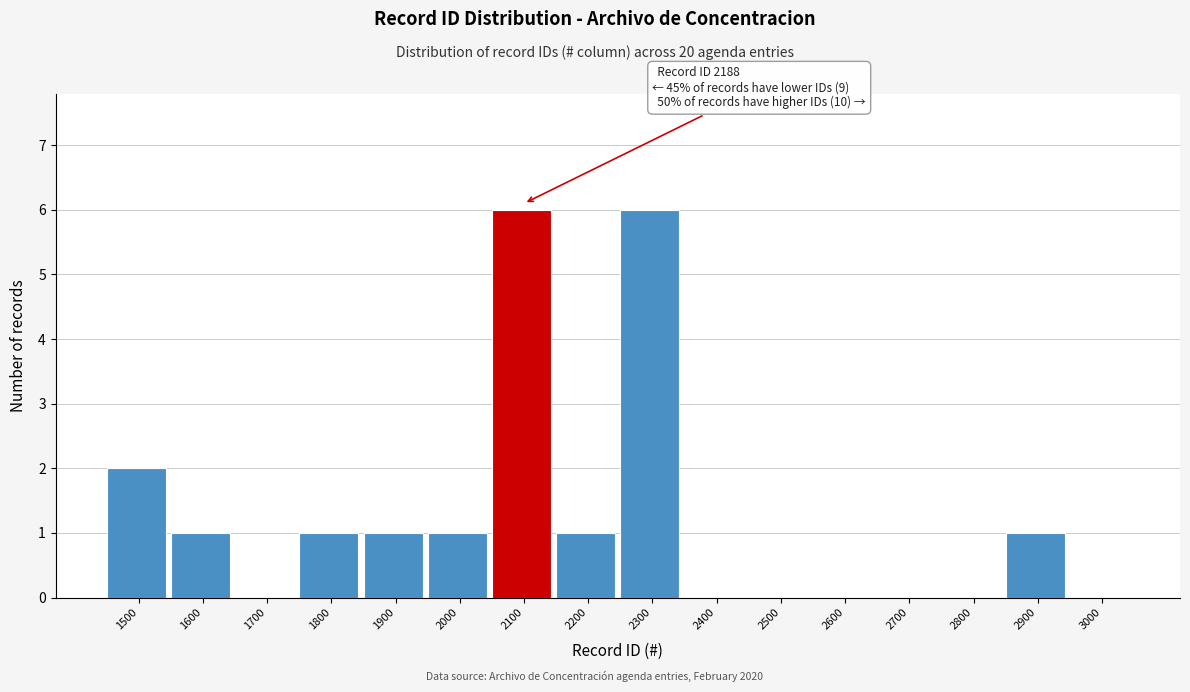

Reading left to right, transcribe all the data shown in this chart.

1500=2	1600=1	1700=0	1800=1	1900=1	2000=1	2100=6	2200=1	2300=6	2400=0	2500=0	2600=0	2700=0	2800=0	2900=1	3000=0